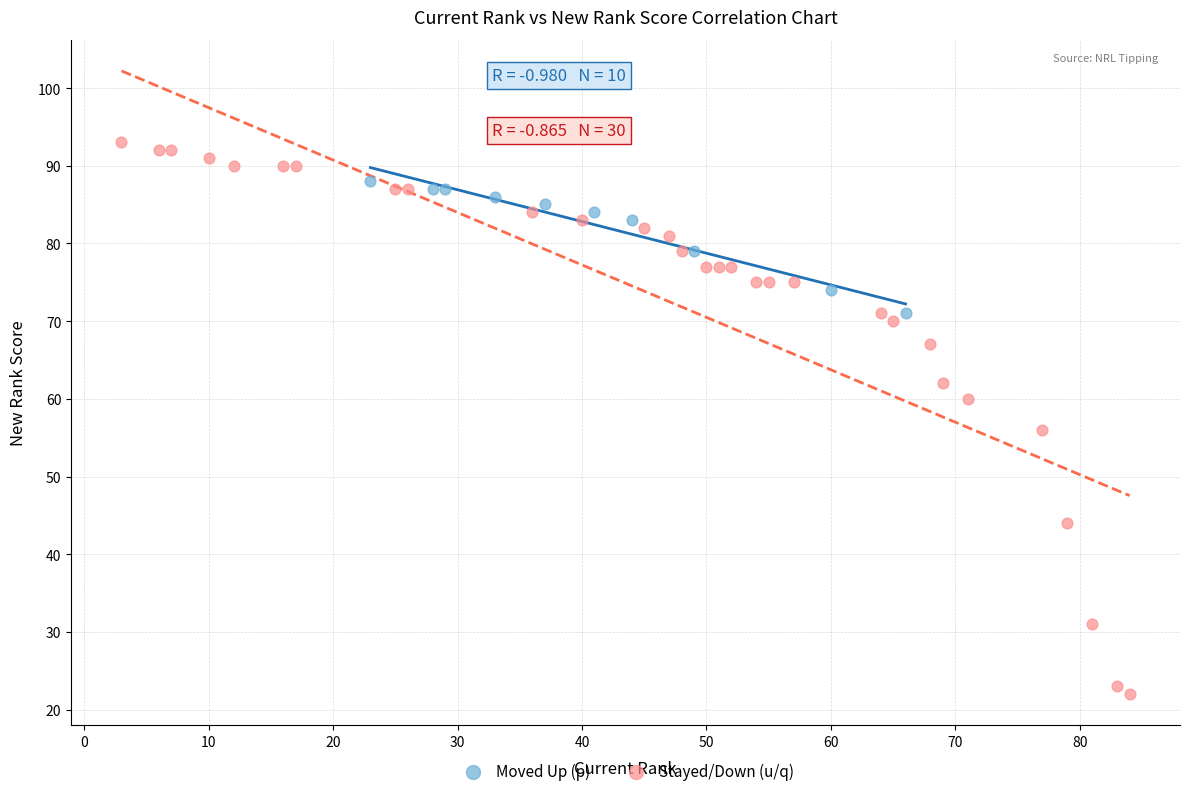

Which series has the widest spread of Y values?

Stayed/Down (u/q)